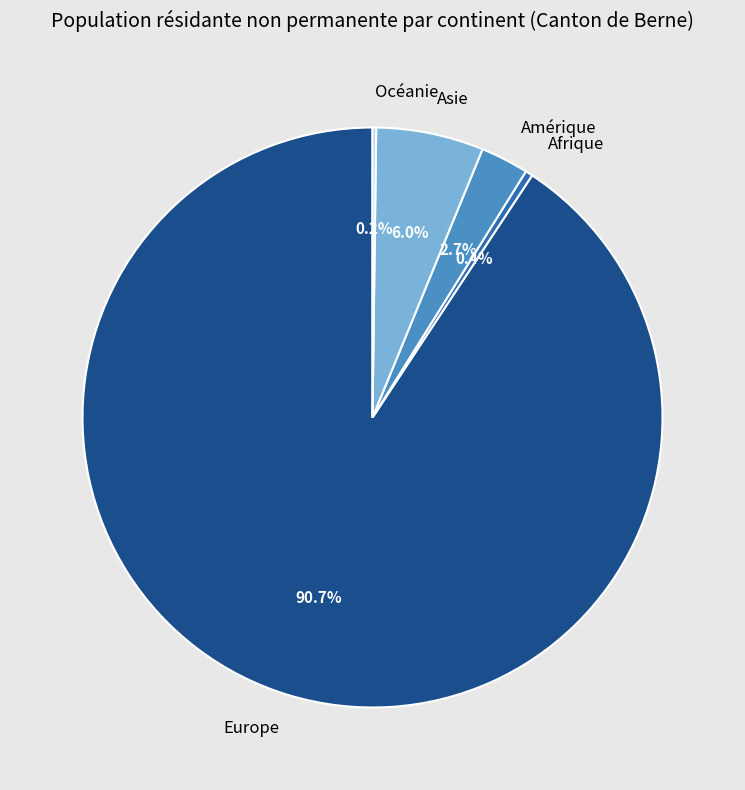

Is there any slice that represents more than half of the pie?

Yes